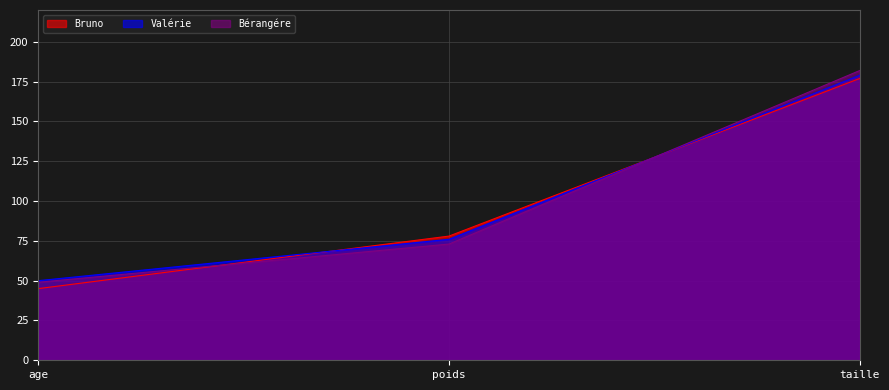

Which category has the highest value across all series?

taille